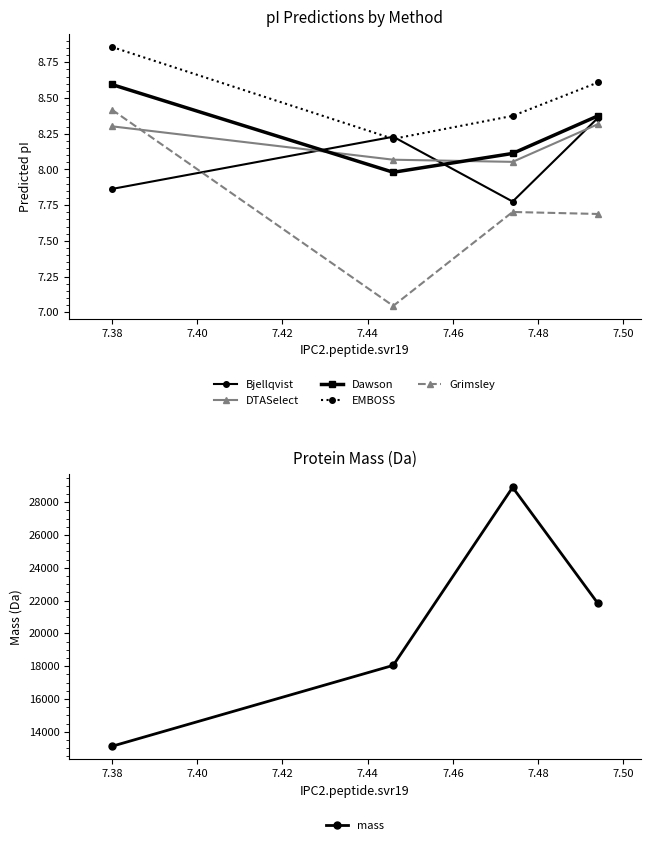

True or false: Dawson and EMBOSS intersect in this chart.

False